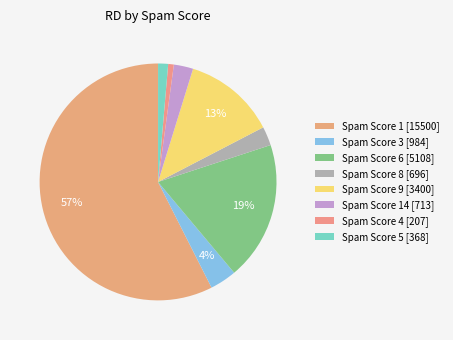

How many segments does this pie chart have?

8